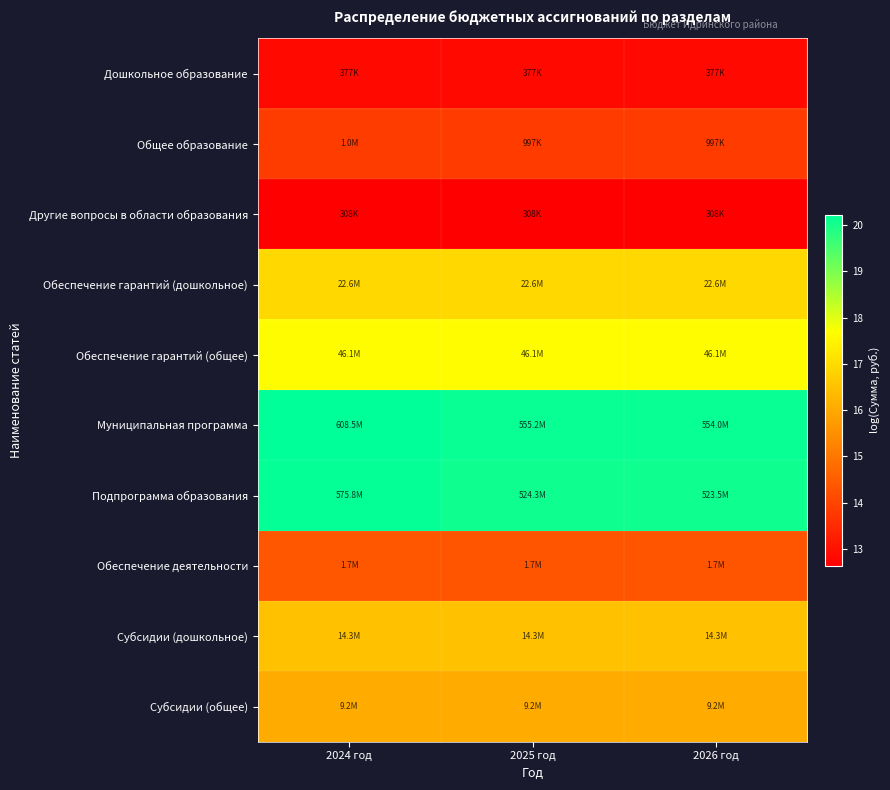

At how many categories does at least one series exceed 16?

3